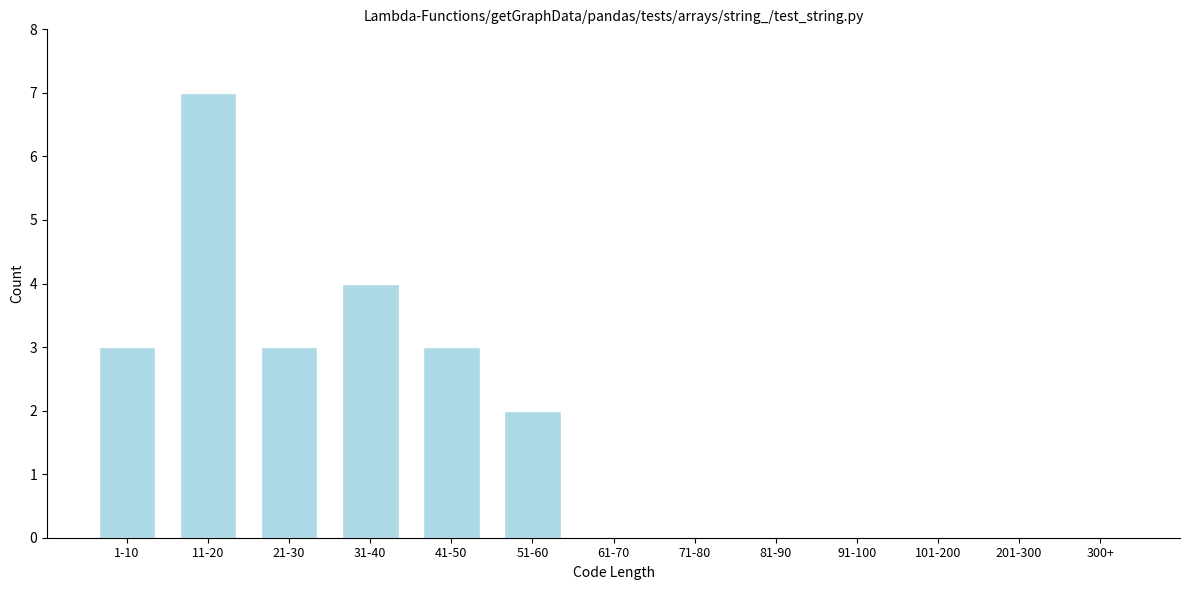

Reading right to left, transcribe all the data shown in this chart.

300+=0	201-300=0	101-200=0	91-100=0	81-90=0	71-80=0	61-70=0	51-60=2	41-50=3	31-40=4	21-30=3	11-20=7	1-10=3